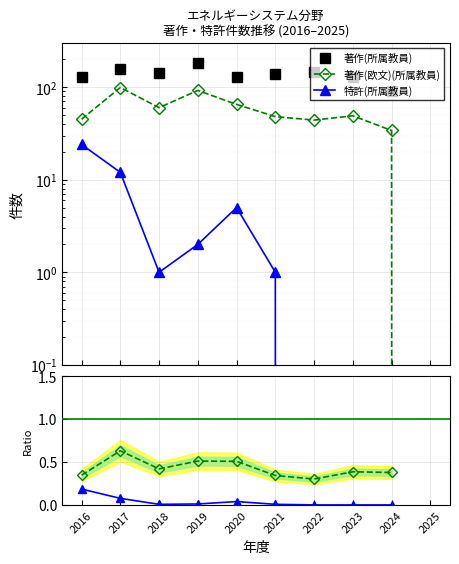

How many lines are shown in the chart?

5